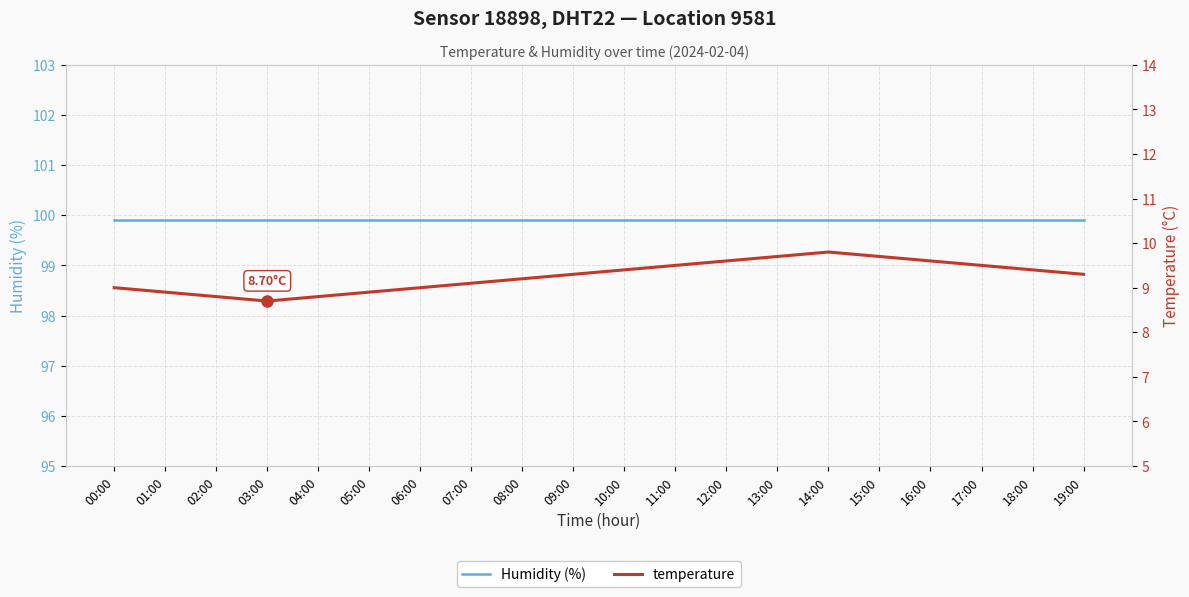

How many series are shown in this chart?

2